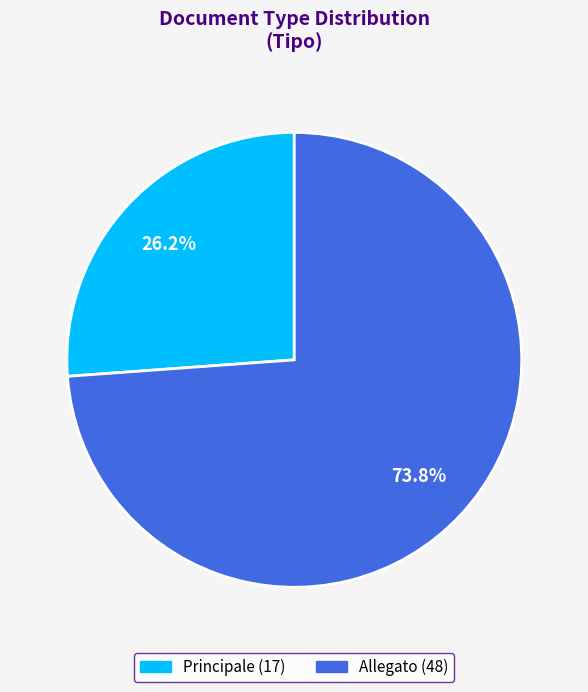

To the nearest percent, what is the difference between the largest and smallest slice percentages?

48%